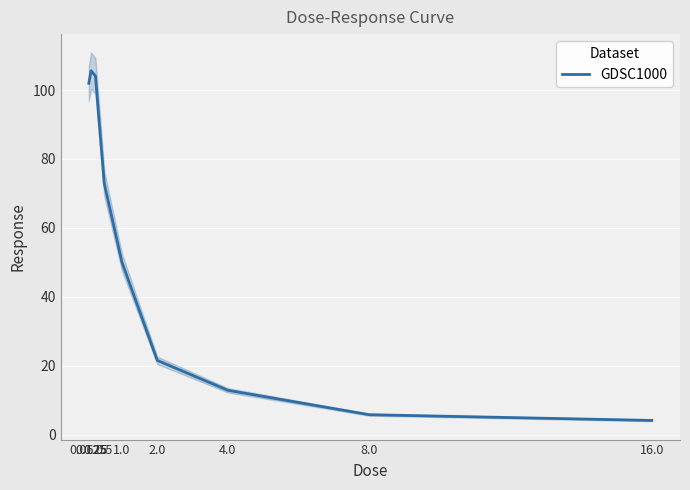

What position from the right is 0.25?

7